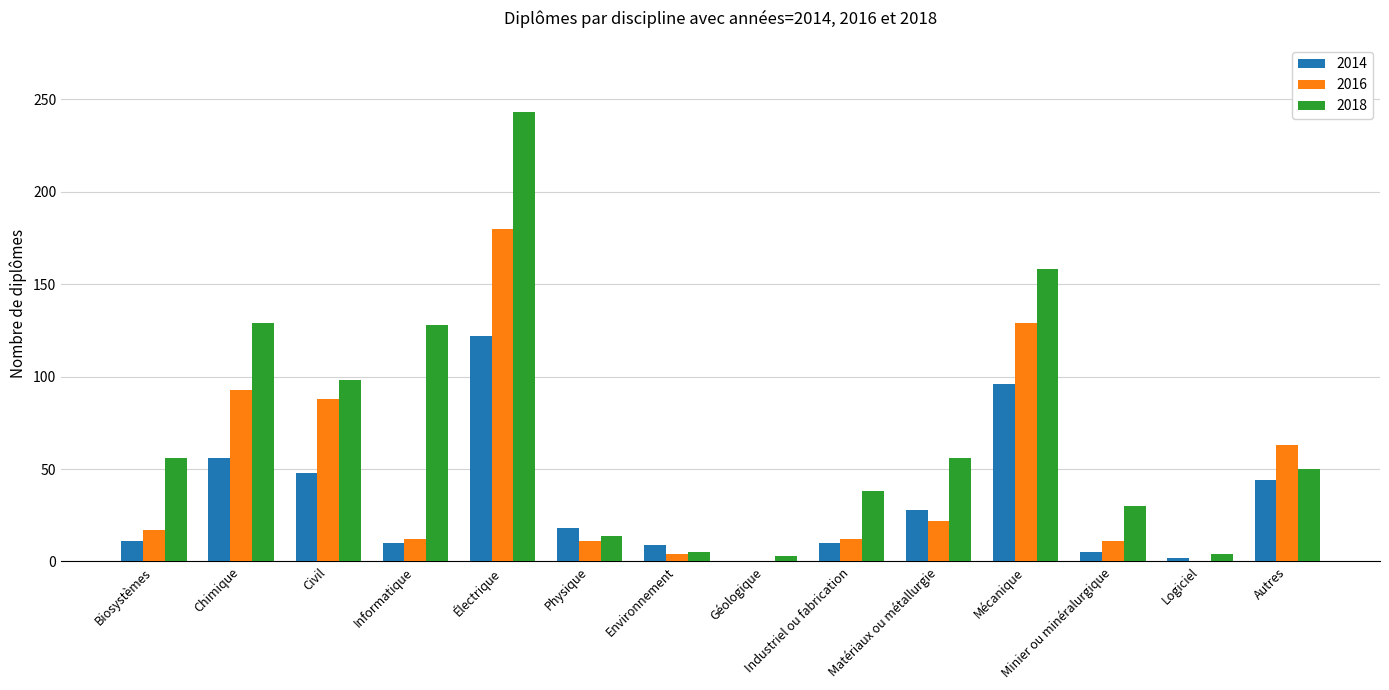

What value does the 2014 series have at Informatique?

10